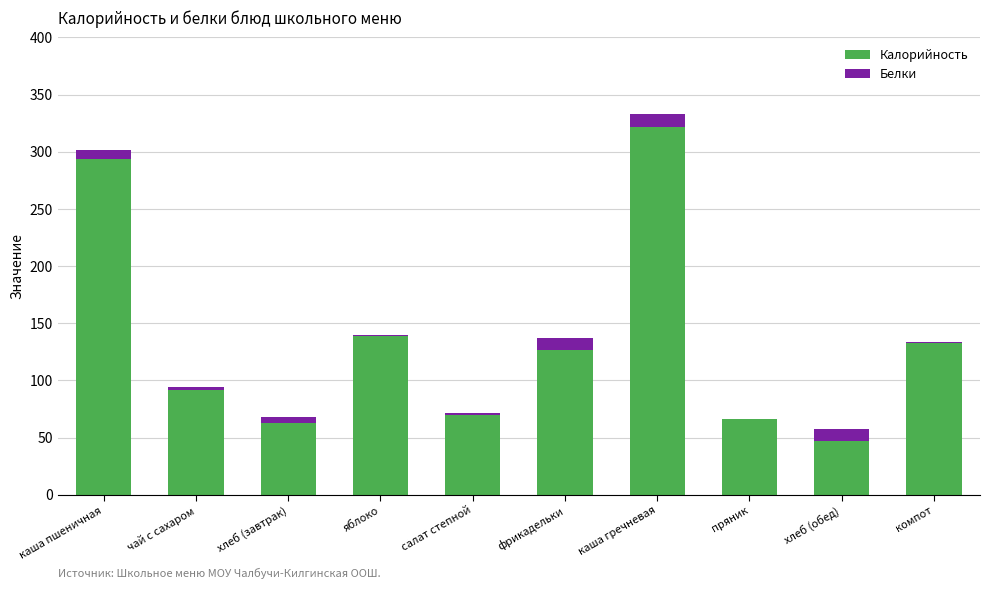

What are all the series names shown in the legend?

Калорийность, Белки